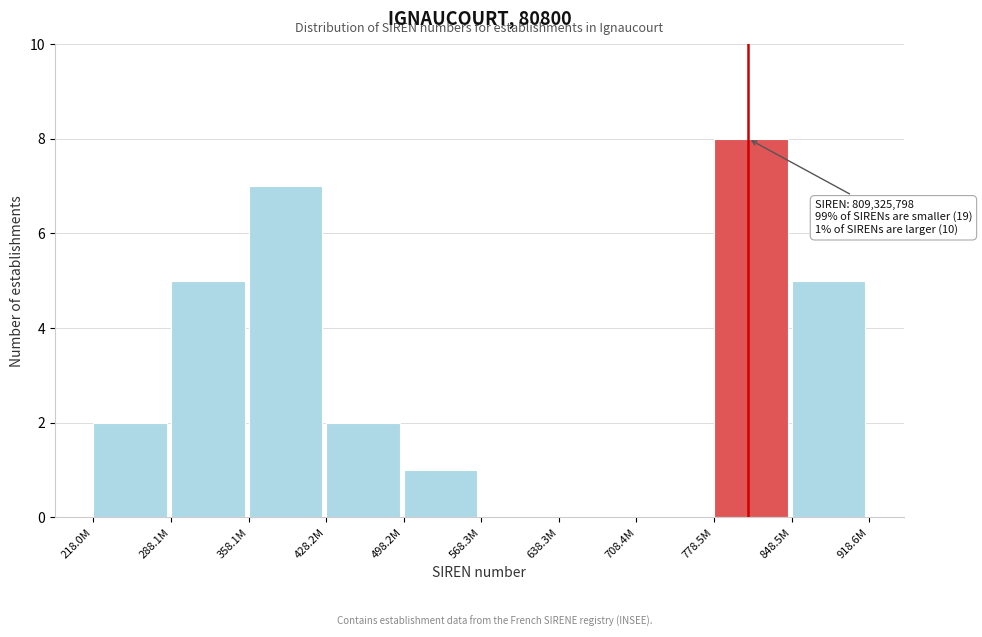

Reading left to right, list all the values displayed in this chart.

218.0M=2	288.1M=5	358.1M=7	428.2M=2	498.2M=1	568.3M=0	638.3M=0	708.4M=0	778.5M=8	848.5M=5